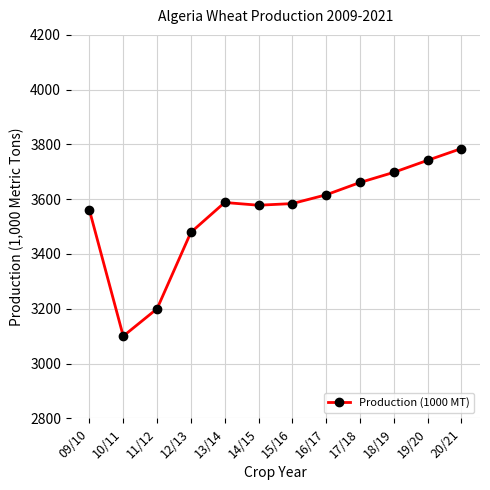

What is the change in value from 11/12 to 16/17?

+416